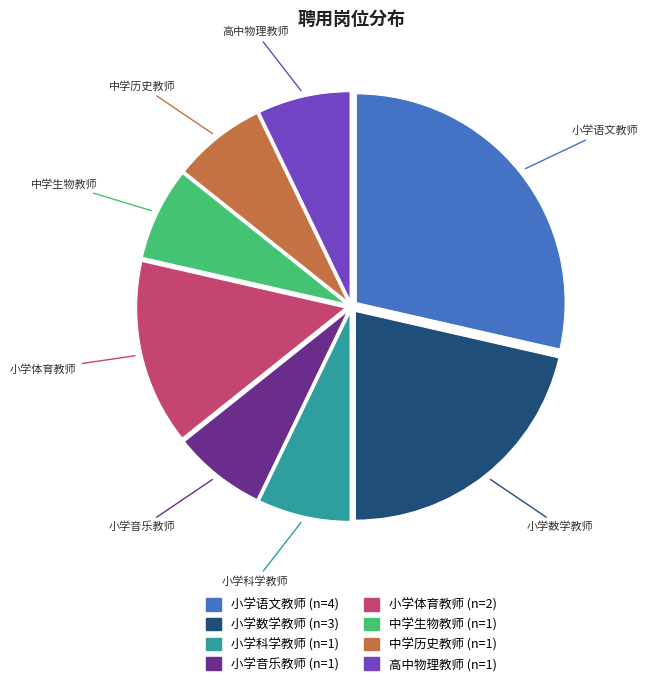

Is there any slice that represents more than half of the pie?

No